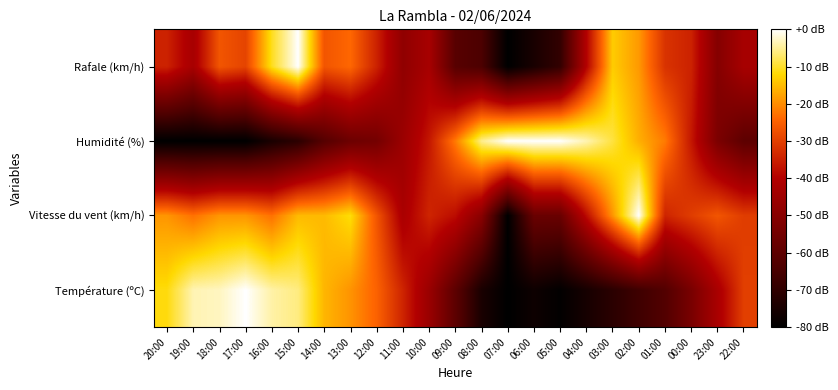

At 15:00, list the series in order from largest to smallest.

Rafale (km/h), Température (ºC), Vitesse du vent (km/h), Humidité (%)